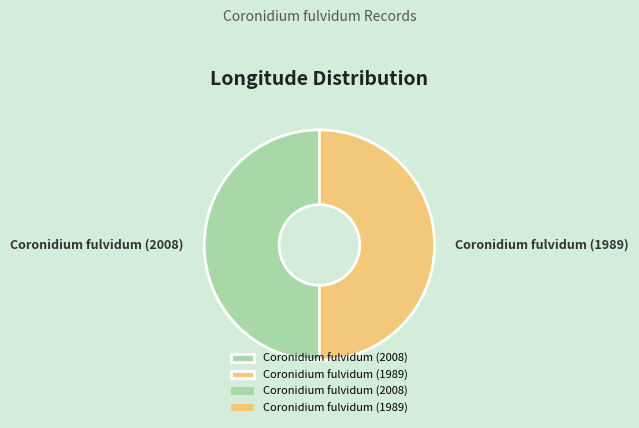

Is it true that Coronidium fulvidum (1989) is 60% of the pie?

False